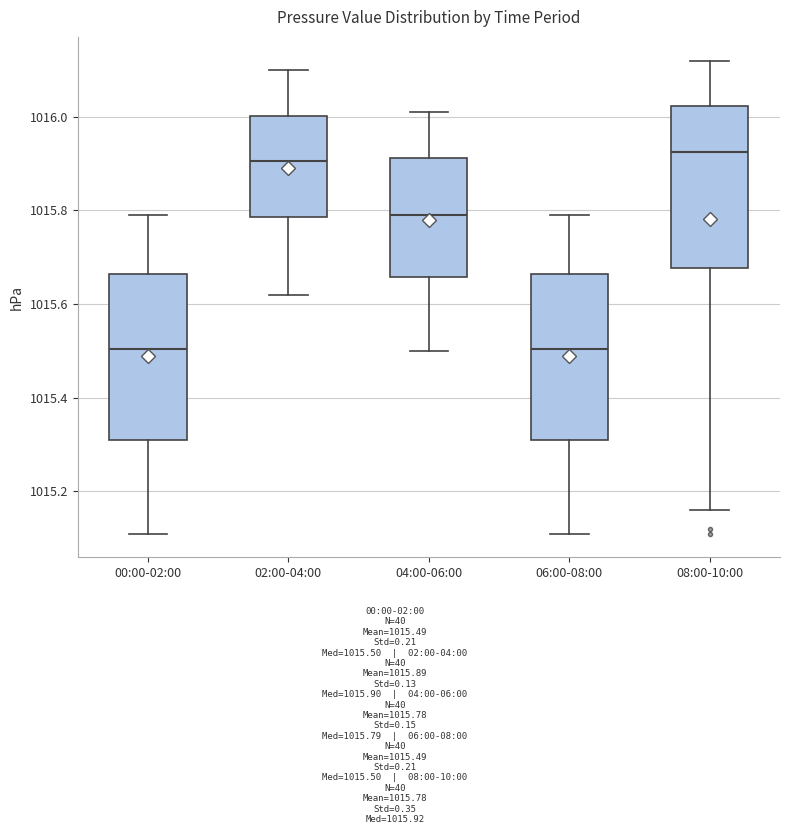

Where does the lower whisker of the box for 00:00-02:00 end on the y-axis? The values are not printed on the chart, so give them approximately, as read against the axis.

1015.12